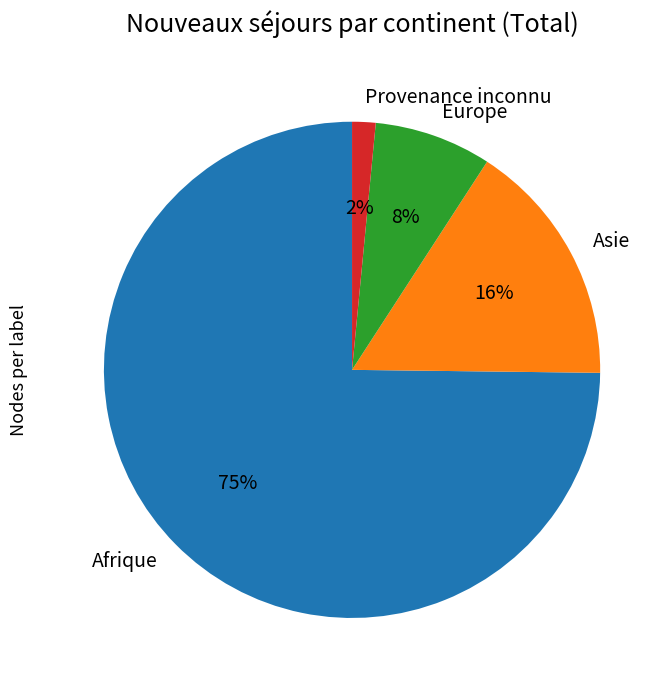

Rank the categories by value from highest to lowest.

Afrique, Asie, Europe, Provenance inconnu